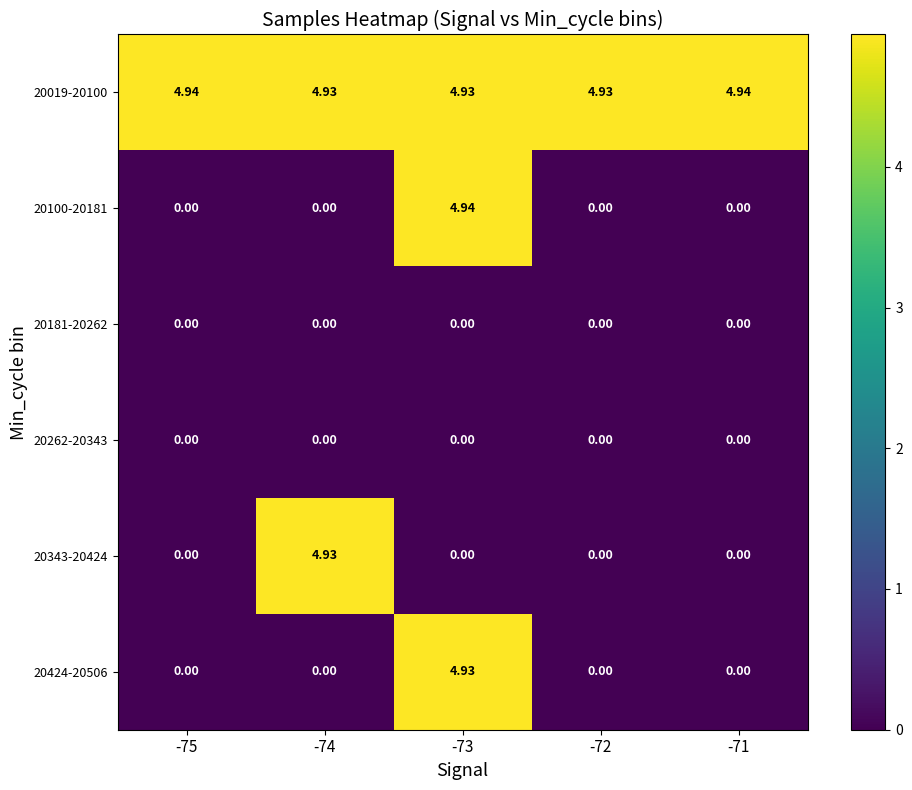

Is the value of 20424-20506 at -73 greater than the value of 20181-20262 at -73?

Yes